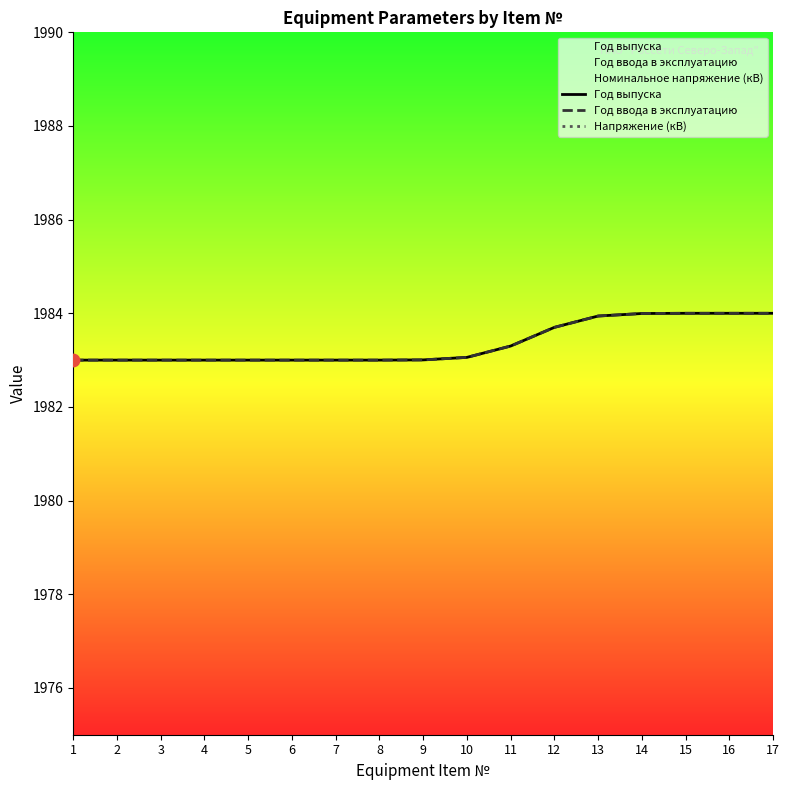

Which series reaches the maximum Y coordinate?

Год выпуска